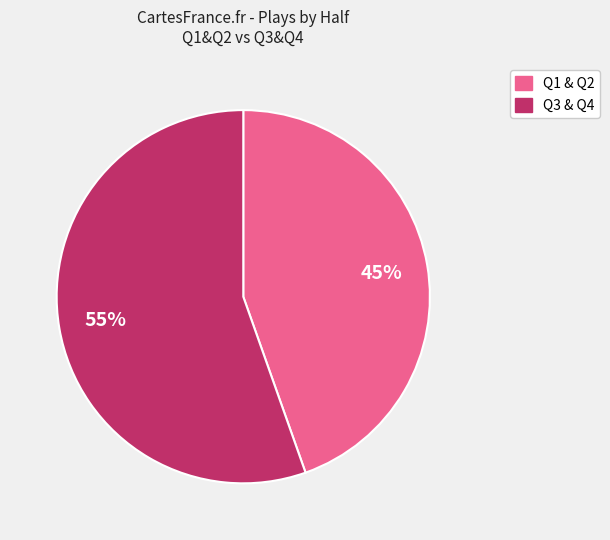

To the nearest percent, what is the average slice percentage?

50%